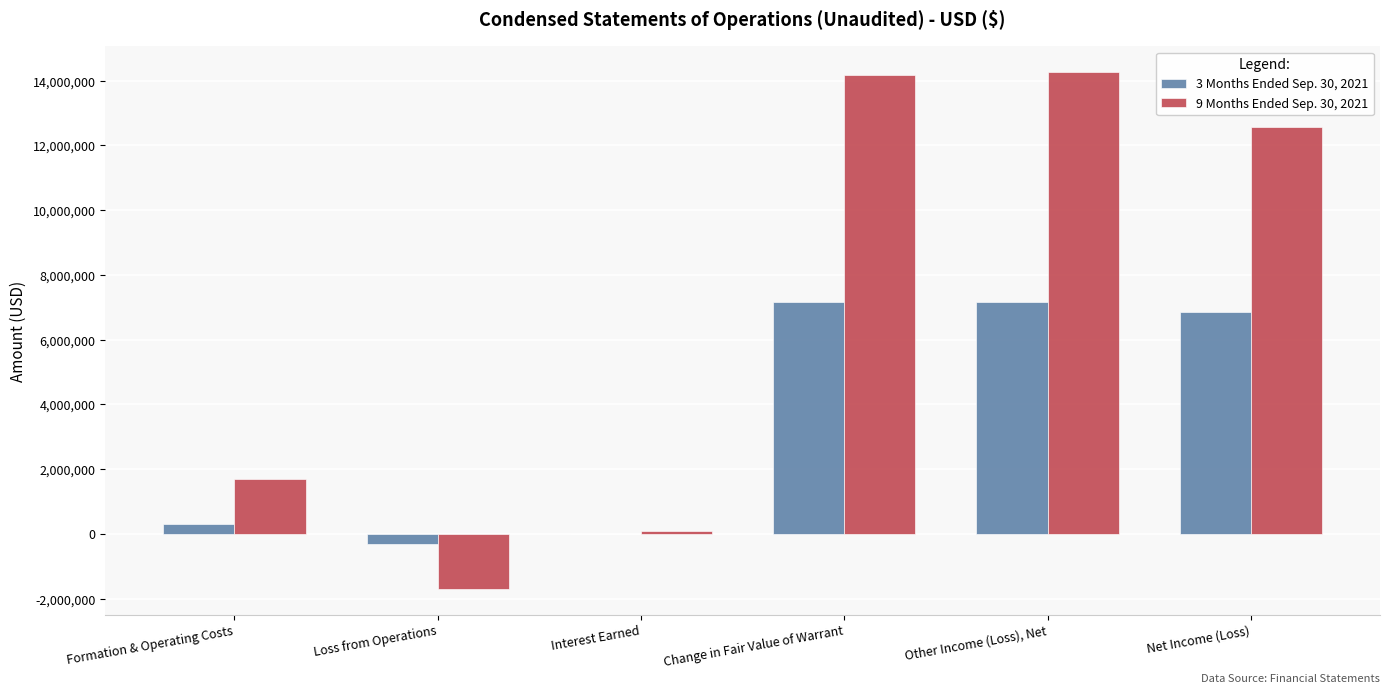

What is the sum of the 9 Months Ended Sep. 30, 2021 values at Change in Fair Value of Warrant and Interest Earned?

14266021